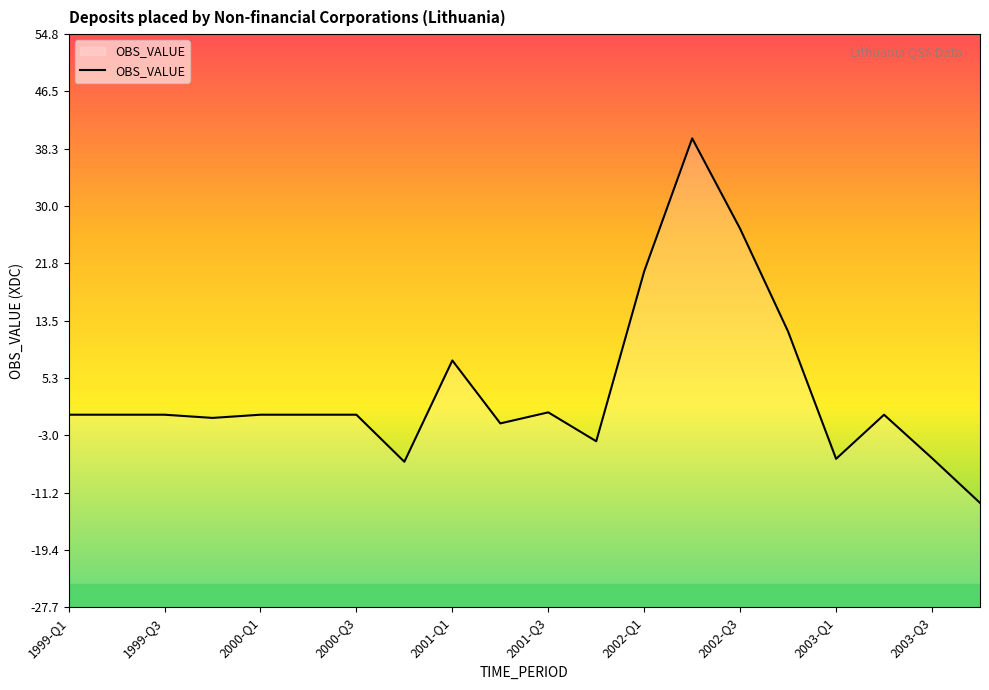

What is the average value?

3.5